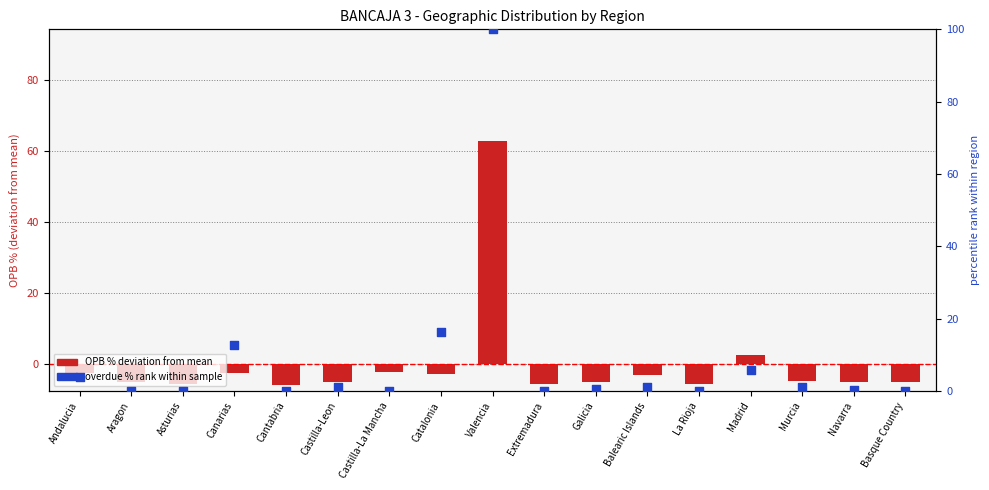

Is the value of Overdue % (scaled) at Catalonia greater than the value of OPB % deviation from mean at Asturias?

Yes